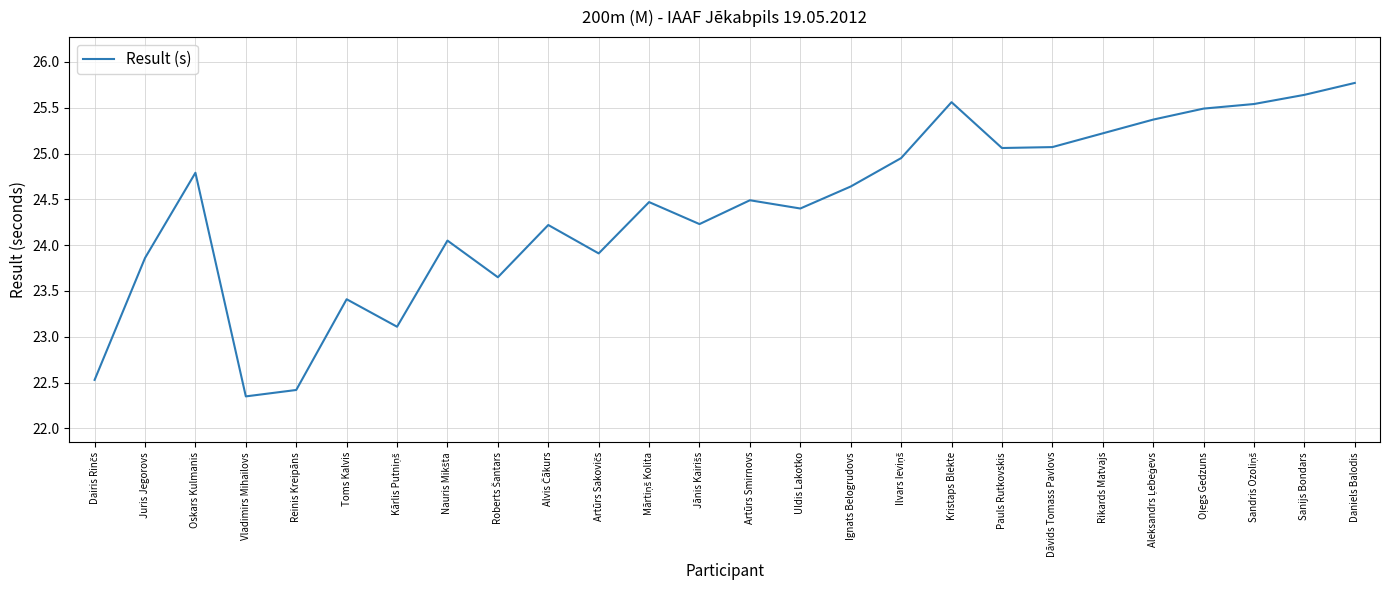

What is the sum of all values?

634.2